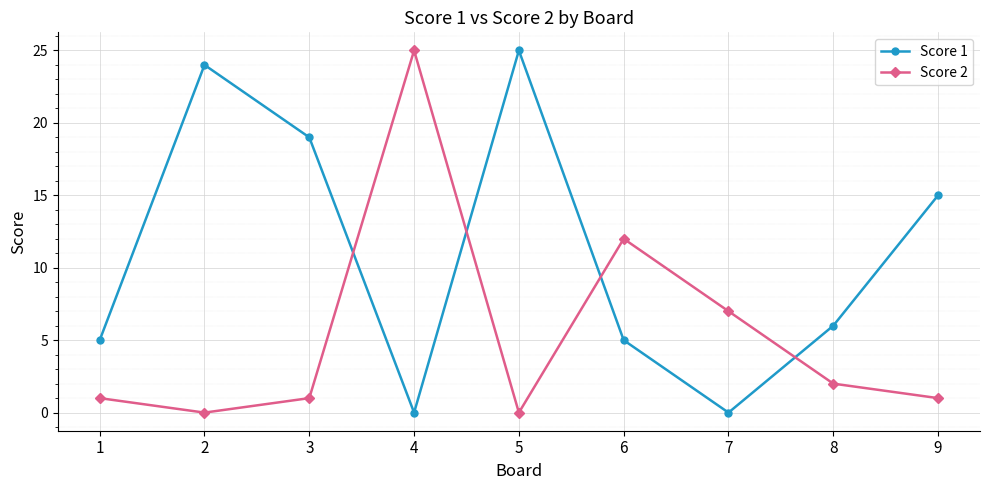

How many values in the Score 1 series are below 6?

4